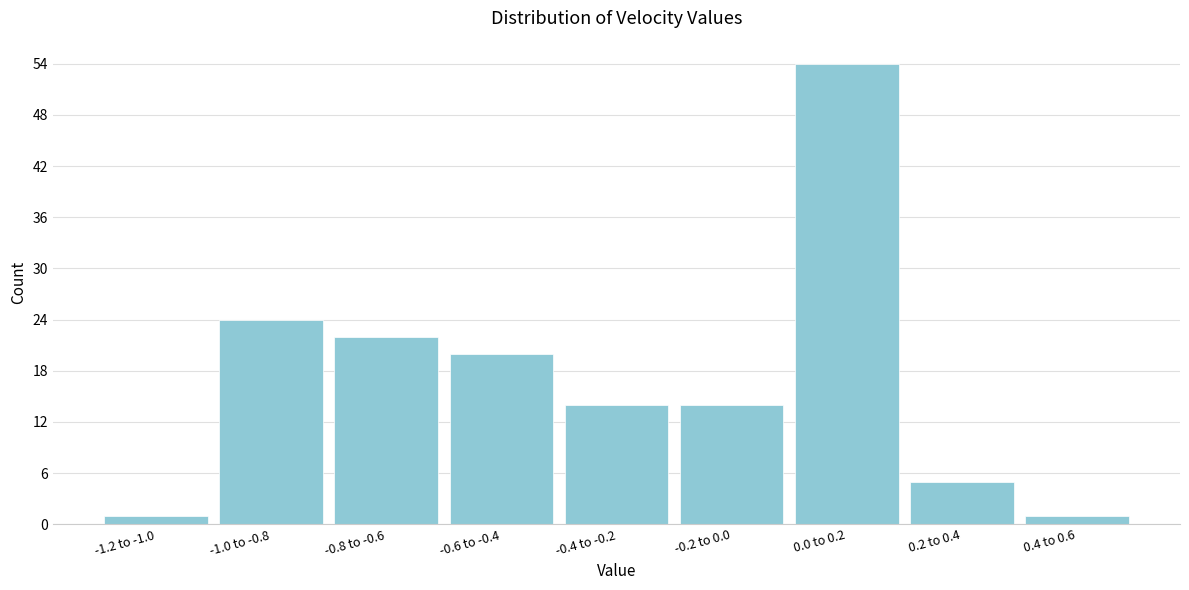

Reading left to right, extract all data points from this chart.

1	24	22	20	14	14	54	5	1